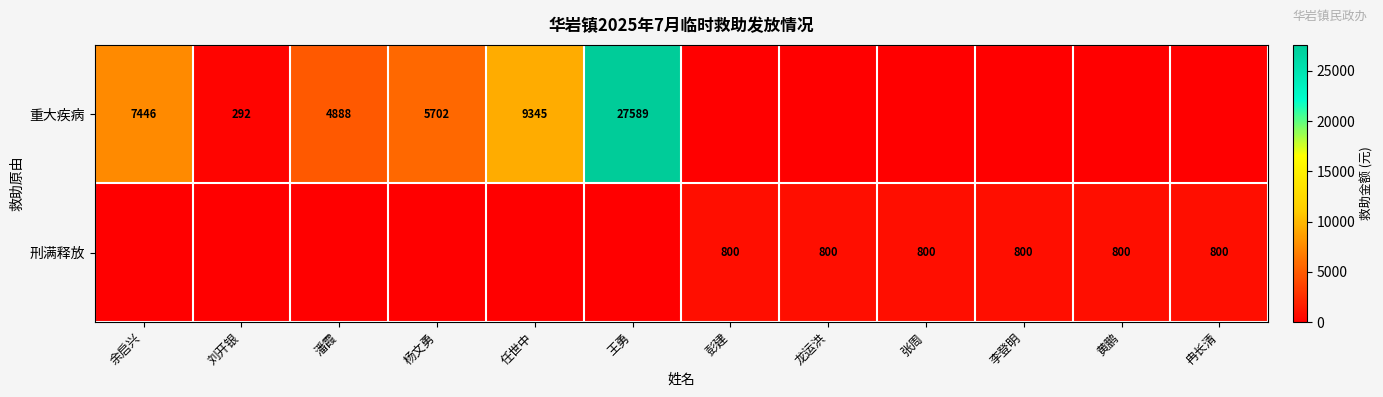

The value of 刑满释放 at 彭建 is 800. True or false?

True